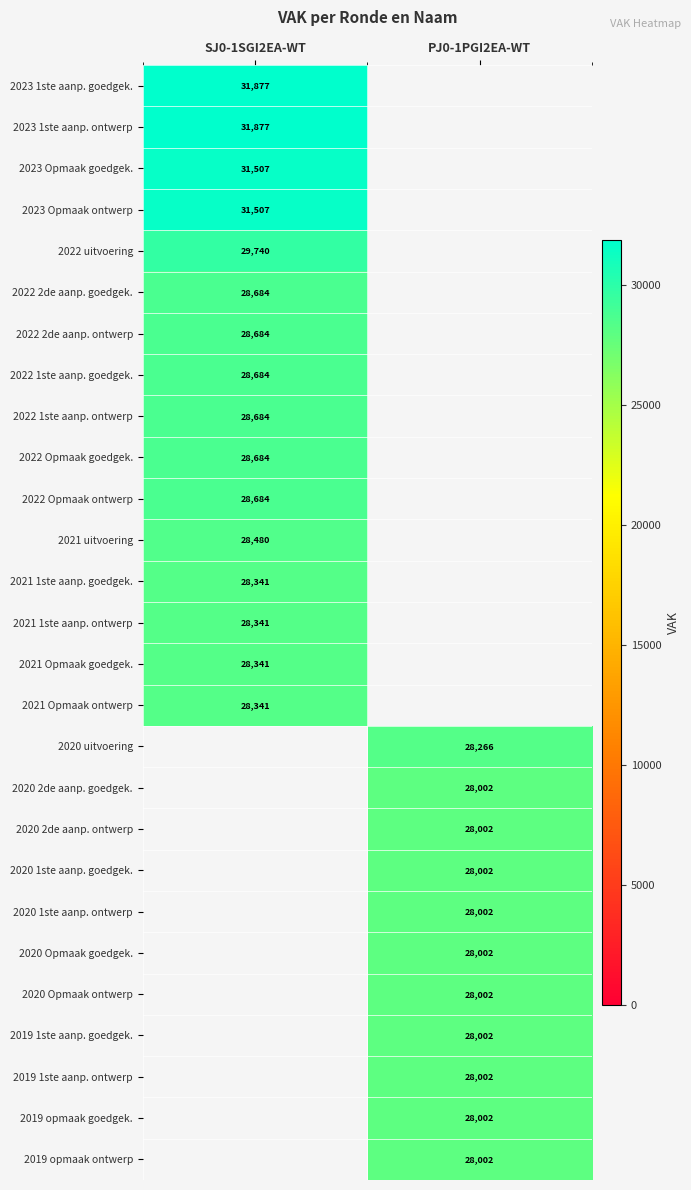

Is it true that 2019 1ste aanp. goedgek. equals 28002 at PJ0-1PGI2EA-WT?

True